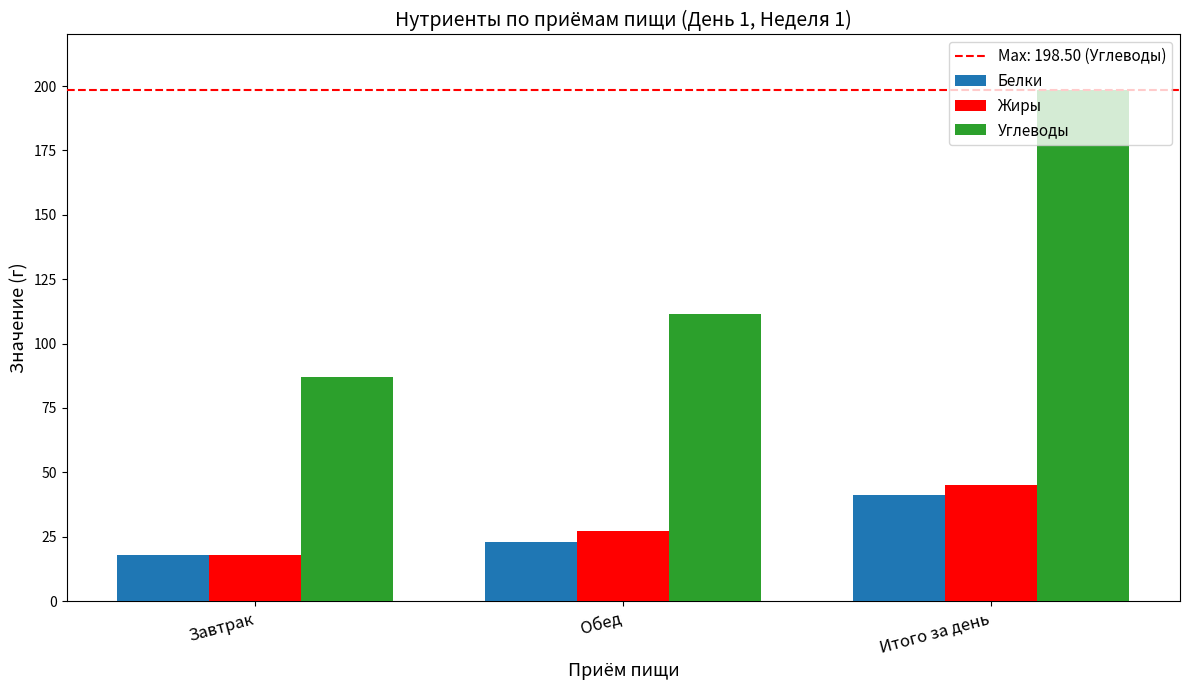

What is the value of the Жиры bar at the 2nd from the left?

27.4